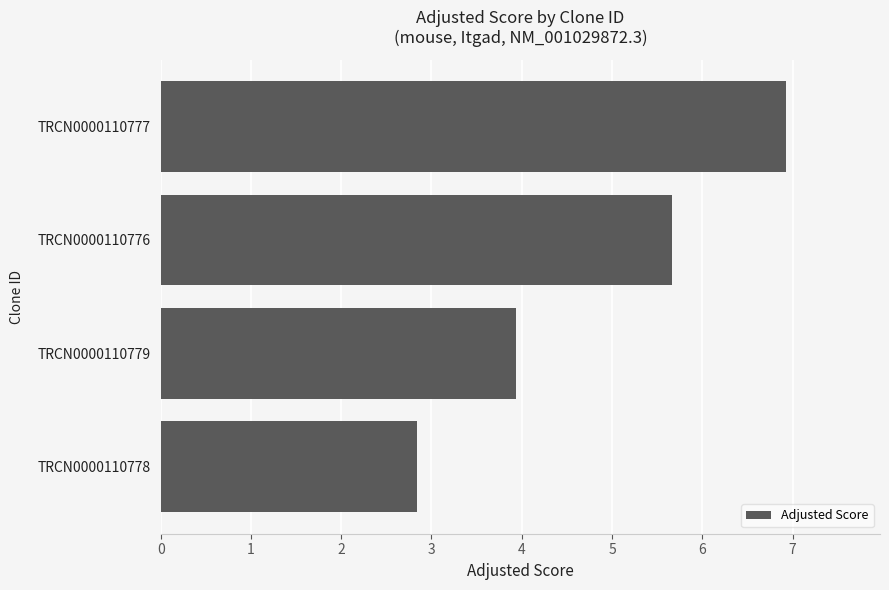

Reading top to bottom, list all the values displayed in this chart.

TRCN0000110777=6.9	TRCN0000110776=5.7	TRCN0000110779=3.9	TRCN0000110778=2.8